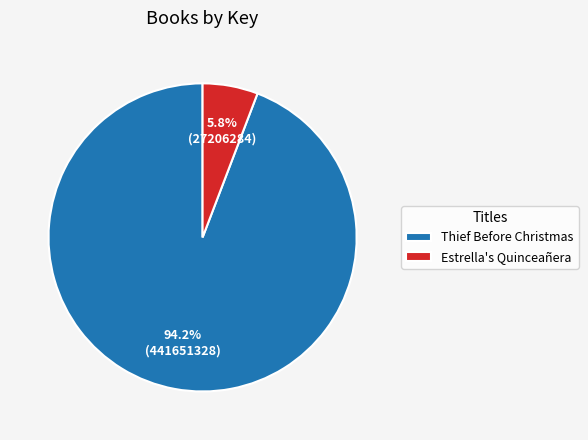

How many slices are in this pie chart?

2